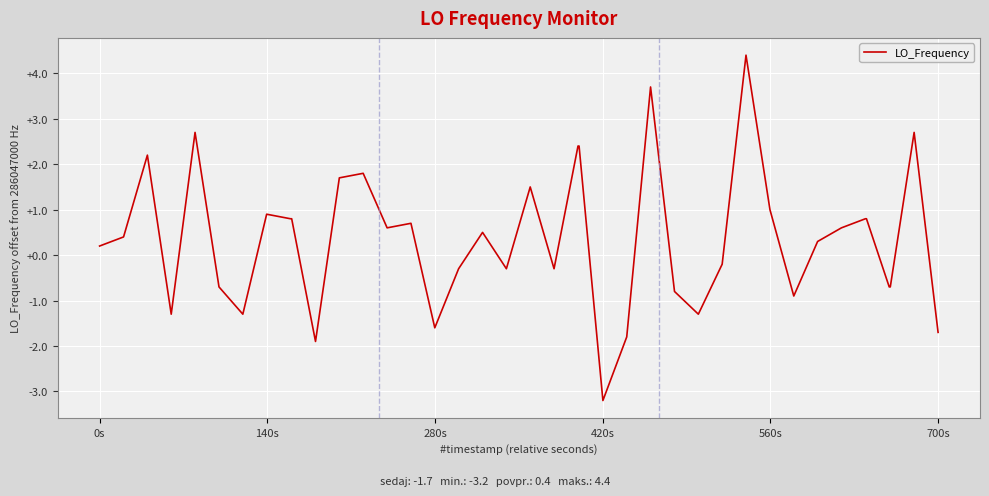

What is the greatest value displayed?

4.4